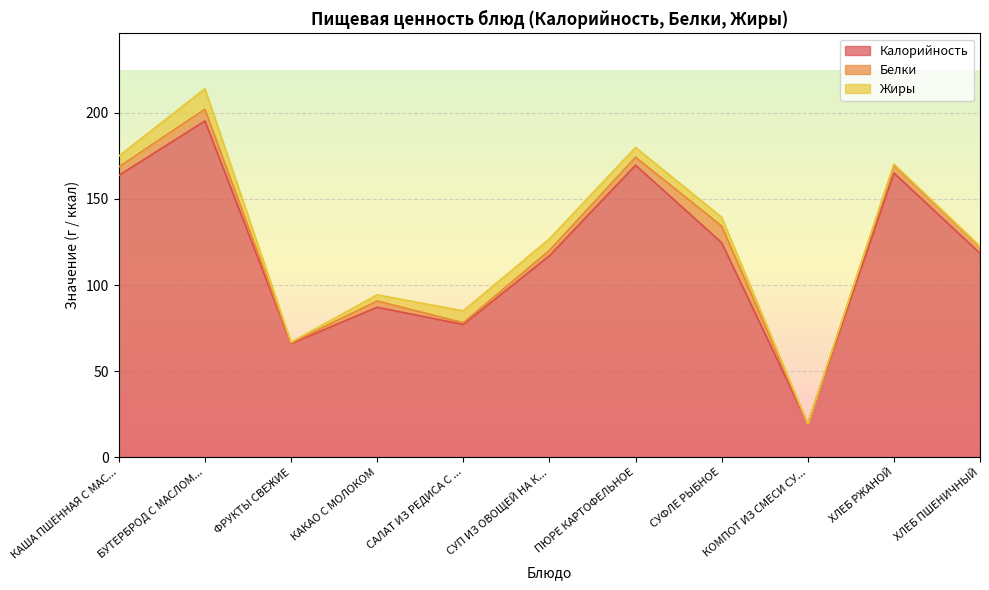

Reading left to right, what are all the values shown in this chart?

Калорийность: КАША ПШЕННАЯ С МАСЛОМ=163.7	БУТЕРБРОД С МАСЛОМ И СЫРОМ=195.3	ФРУКТЫ СВЕЖИЕ=66.0	КАКАО С МОЛОКОМ=87.1	САЛАТ ИЗ РЕДИСА С МАСЛОМ=77.1	СУП ИЗ ОВОЩЕЙ НА КУРИНОМ БУЛЬОНЕ=117.0	ПЮРЕ КАРТОФЕЛЬНОЕ=169.6	СУФЛЕ РЫБНОЕ=124.6	КОМПОТ ИЗ СМЕСИ СУХОФРУКТОВ=19.4	ХЛЕБ РЖАНОЙ=165.1	ХЛЕБ ПШЕНИЧНЫЙ=118.4
Белки: КАША ПШЕННАЯ С МАСЛОМ=4.9	БУТЕРБРОД С МАСЛОМ И СЫРОМ=6.8	ФРУКТЫ СВЕЖИЕ=0.4	КАКАО С МОЛОКОМ=3.6	САЛАТ ИЗ РЕДИСА С МАСЛОМ=1.0	СУП ИЗ ОВОЩЕЙ НА КУРИНОМ БУЛЬОНЕ=3.1	ПЮРЕ КАРТОФЕЛЬНОЕ=4.6	СУФЛЕ РЫБНОЕ=9.7	КОМПОТ ИЗ СМЕСИ СУХОФРУКТОВ=0.0	ХЛЕБ РЖАНОЙ=4.5	ХЛЕБ ПШЕНИЧНЫЙ=3.8
Жиры: КАША ПШЕННАЯ С МАСЛОМ=6.3	БУТЕРБРОД С МАСЛОМ И СЫРОМ=11.9	ФРУКТЫ СВЕЖИЕ=0.4	КАКАО С МОЛОКОМ=3.6	САЛАТ ИЗ РЕДИСА С МАСЛОМ=6.9	СУП ИЗ ОВОЩЕЙ НА КУРИНОМ БУЛЬОНЕ=6.7	ПЮРЕ КАРТОФЕЛЬНОЕ=5.7	СУФЛЕ РЫБНОЕ=5.1	КОМПОТ ИЗ СМЕСИ СУХОФРУКТОВ=0.0	ХЛЕБ РЖАНОЙ=0.7	ХЛЕБ ПШЕНИЧНЫЙ=0.3